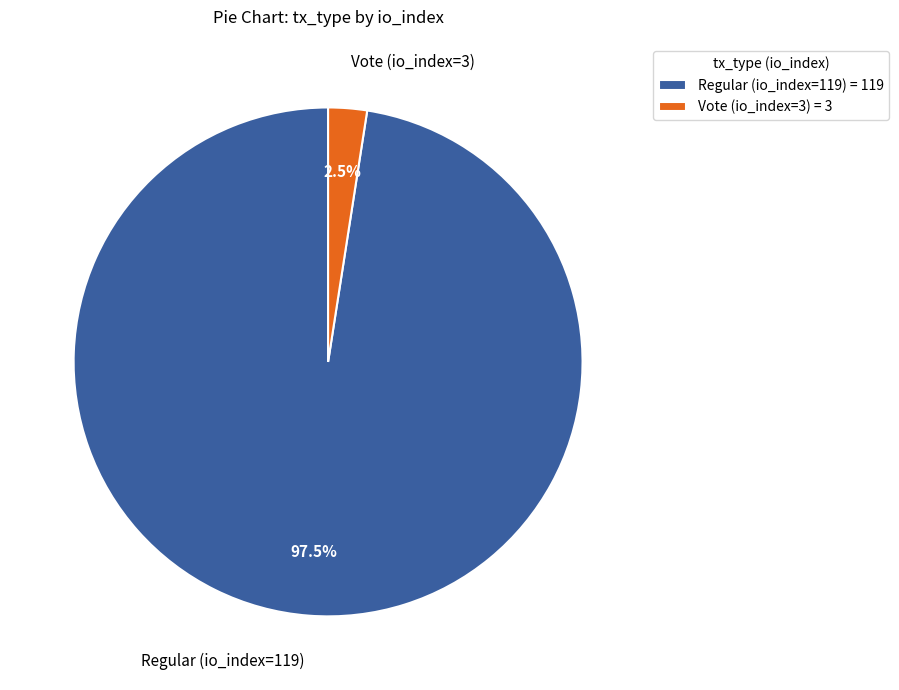

What portion of the pie excludes Vote (io_index=3)?

97.5%